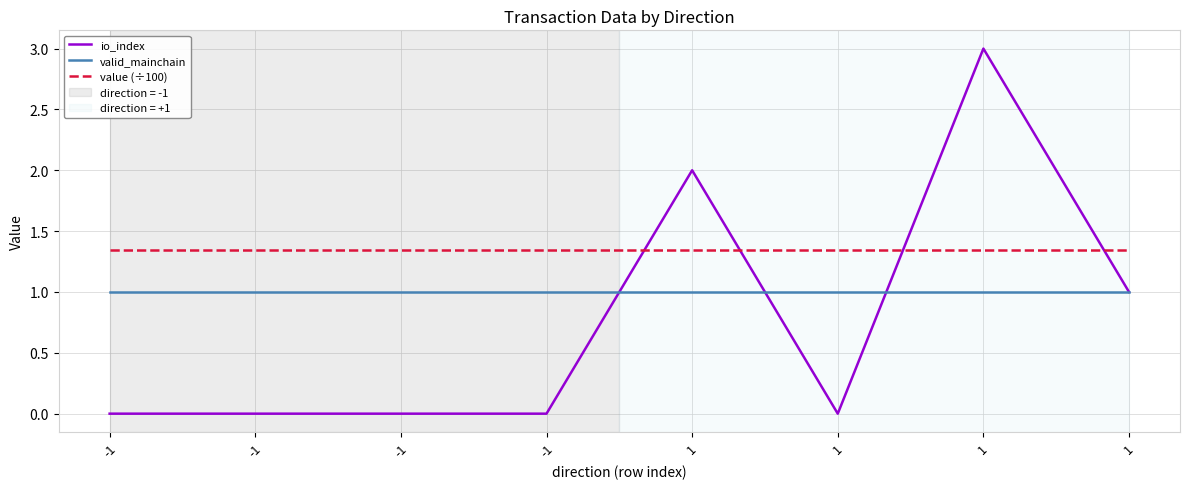

Reading left to right, what are all the values shown in this chart?

io_index: -1=0.0	-1=0.0	-1=0.0	-1=0.0	1=2.0	1=0.0	1=3.0	1=1.0
valid_mainchain: -1=1.0	-1=1.0	-1=1.0	-1=1.0	1=1.0	1=1.0	1=1.0	1=1.0
value (÷100): -1=1.3	-1=1.3	-1=1.3	-1=1.3	1=1.3	1=1.3	1=1.3	1=1.3